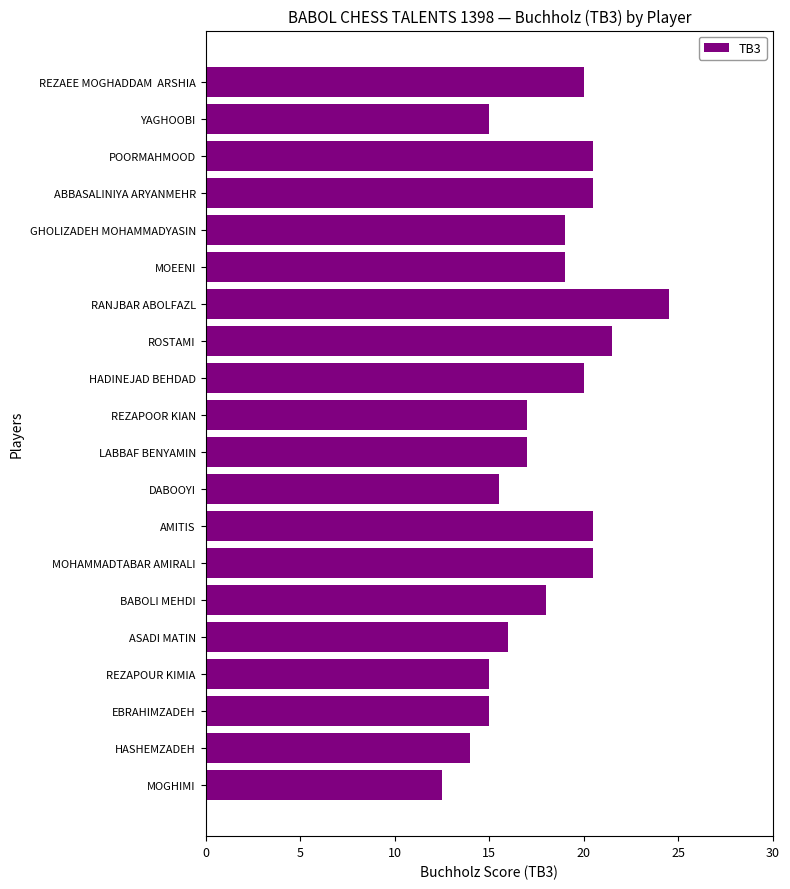

What is the maximum value shown in the chart?

24.5